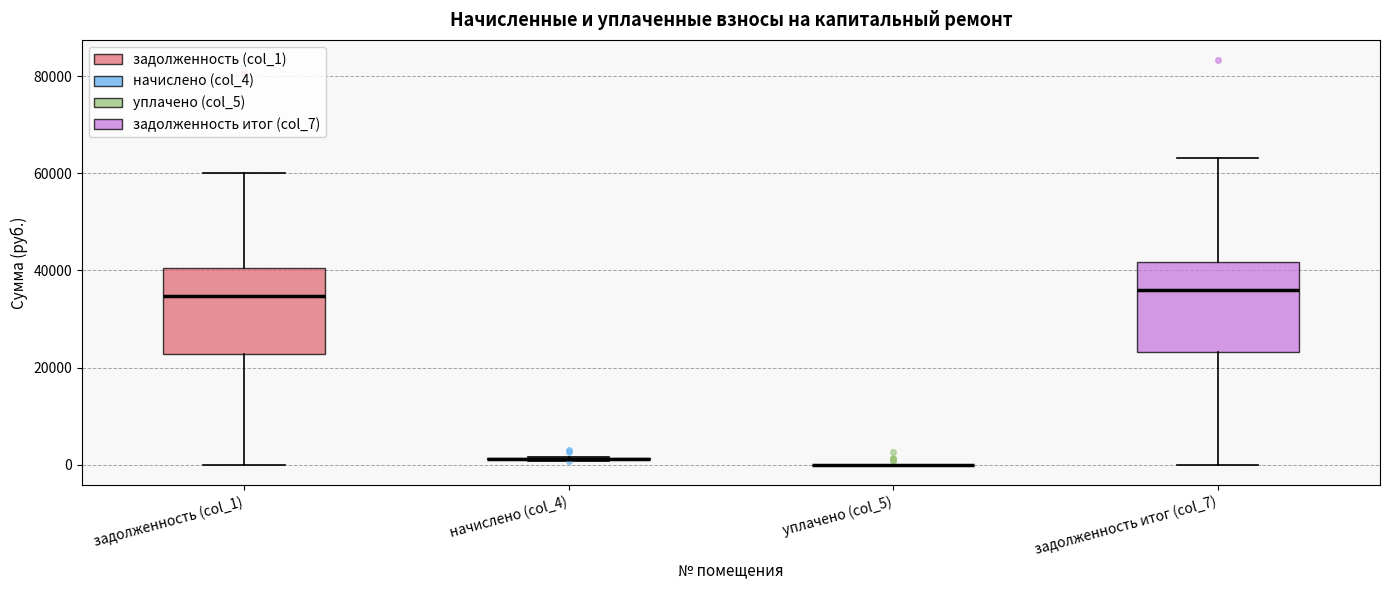

Reading left to right, read every box against the y-axis: the position of its median line, the range the box covers, and the ends of its whiskers. The values are not printed on the chart, so give them approximately, as read against the axis.

задолженность (col_1): median 34000, box 22000 to 40000, whiskers 0 to 60000
начислено (col_4): box collapsed to a line at 2000, whiskers 0 to 2000
уплачено (col_5): box collapsed to a line at 0, whiskers 0 to 0
задолженность итог (col_7): median 36000, box 24000 to 42000, whiskers 0 to 64000